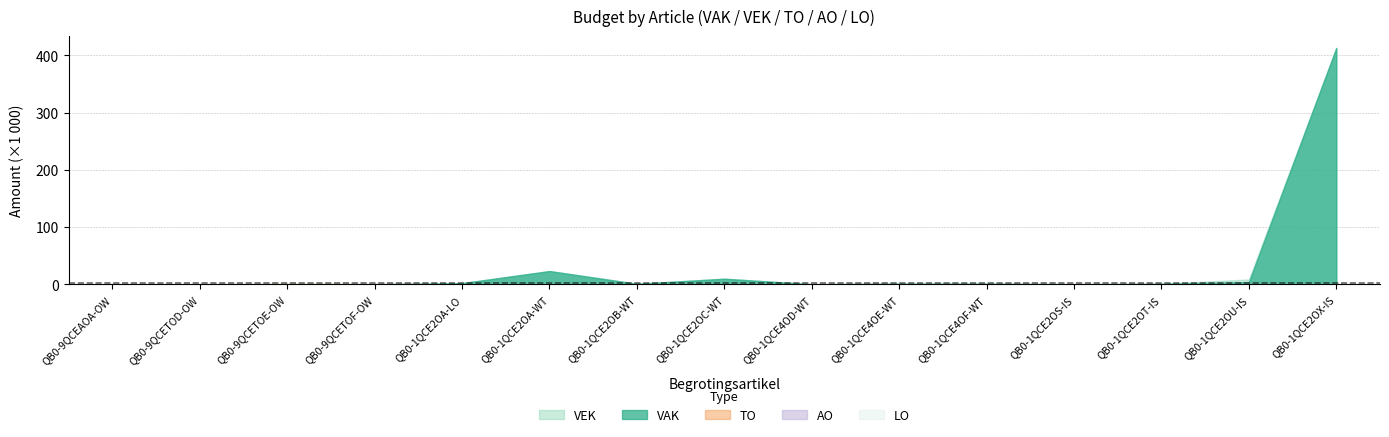

True or false: VEK and AO cross at least once.

False